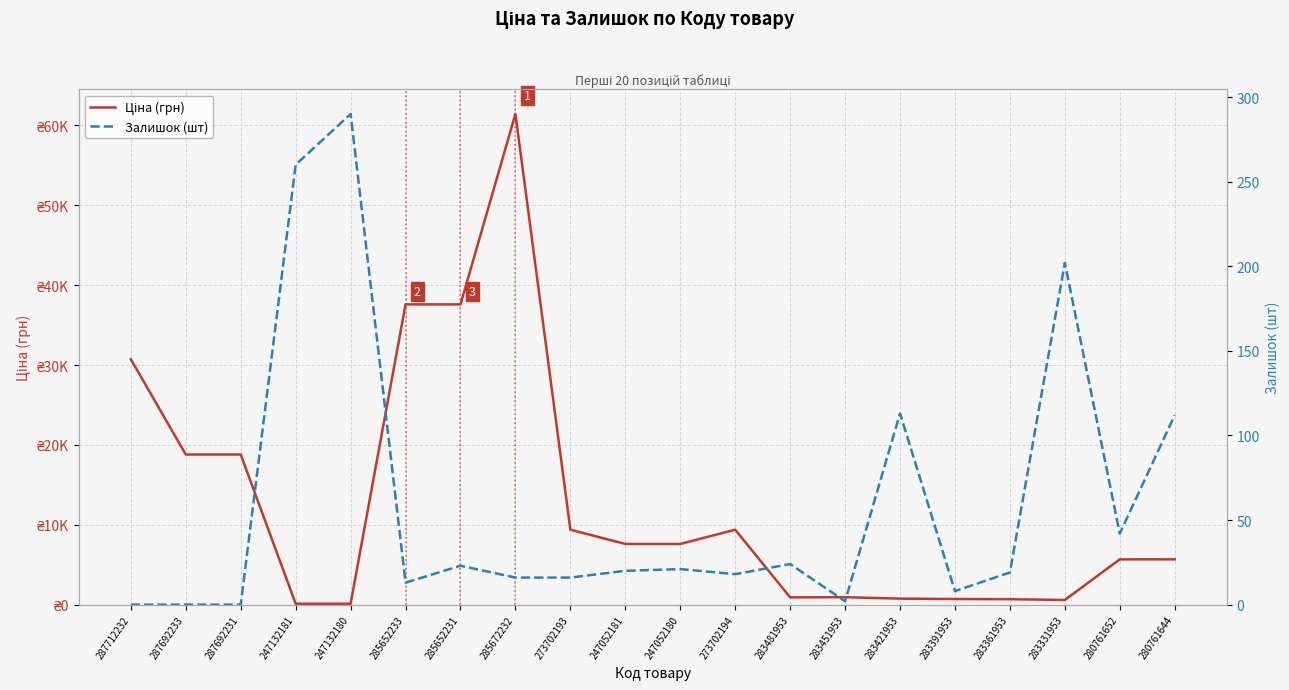

What is the average value of the Залишок (шт) series?

60.0